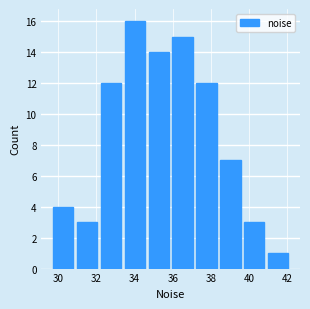

Which range on the x-axis has the tallest bar?

33.4 to 34.6